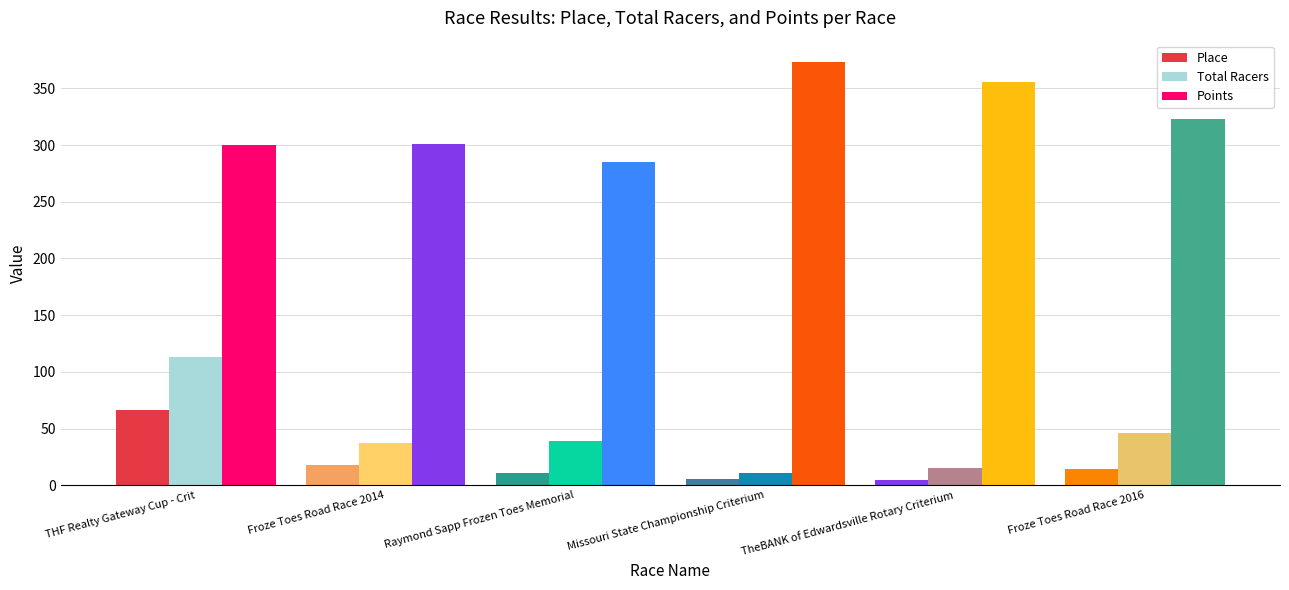

What is the label of the 6th bar from the right?

THF Realty Gateway Cup - Crit